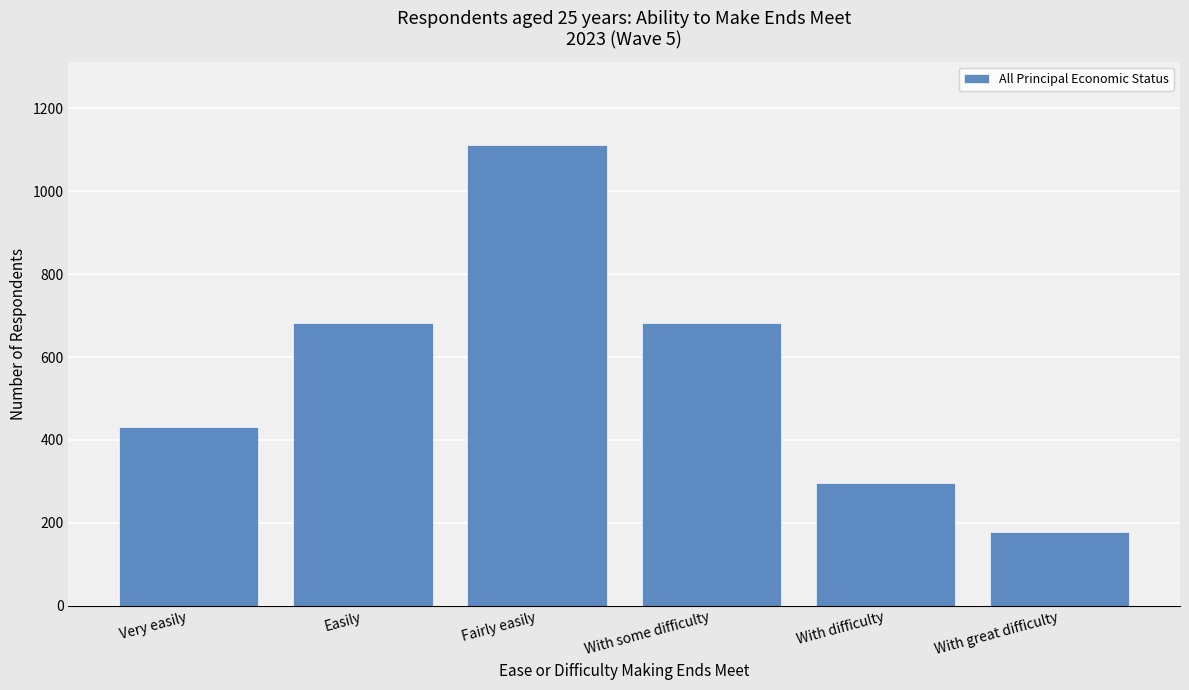

What value does the data have at With some difficulty?

682